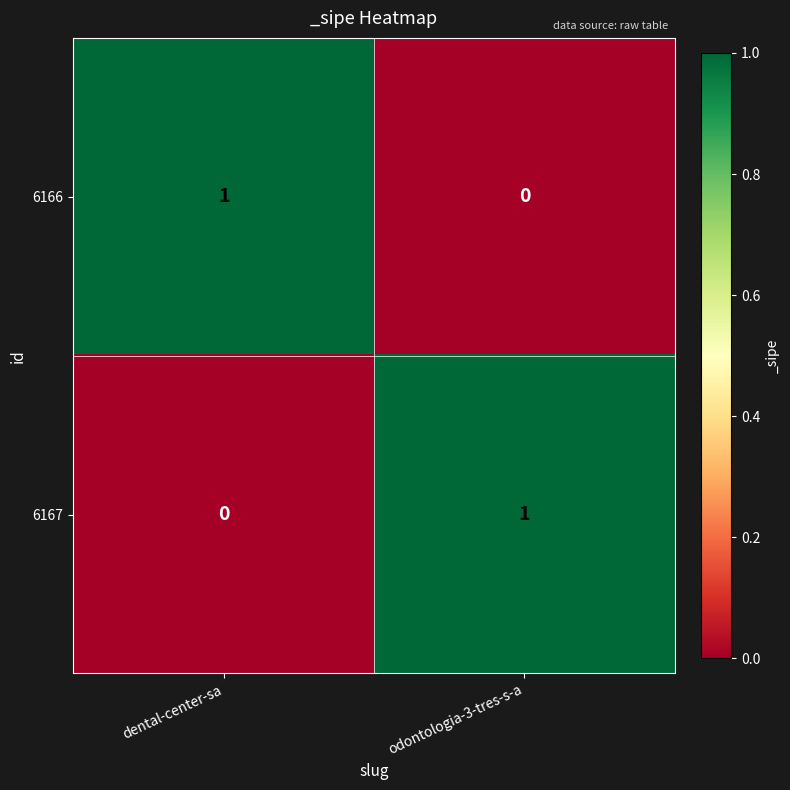

What is the spread (max minus min) of values at odontologia-3-tres-s-a?

1